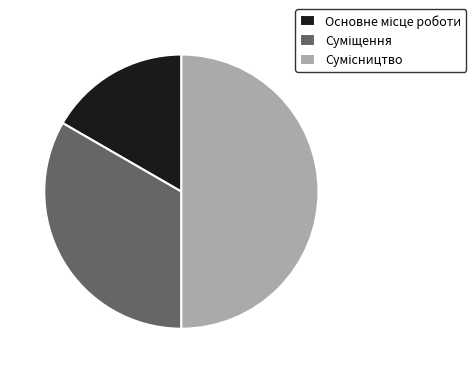

True or false: Суміщення accounts for 28% of the total.

False